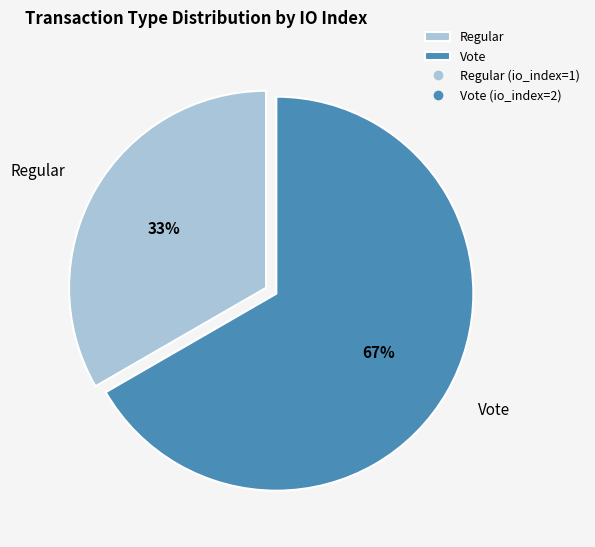

To the nearest percent, what percentage of the pie is Regular?

33%